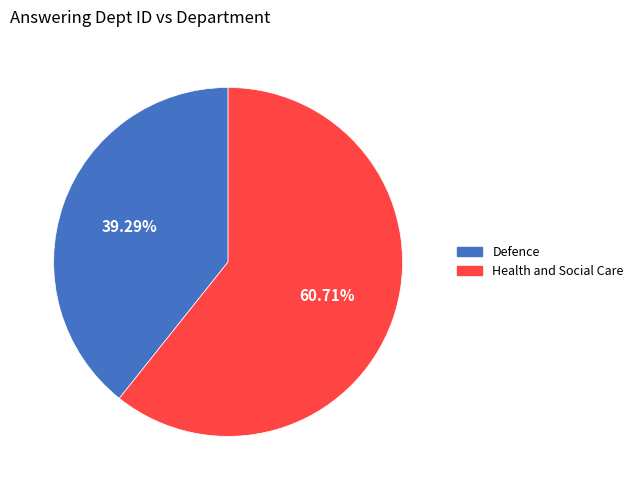

To the nearest percent, what percentage of the pie is Health and Social Care?

61%